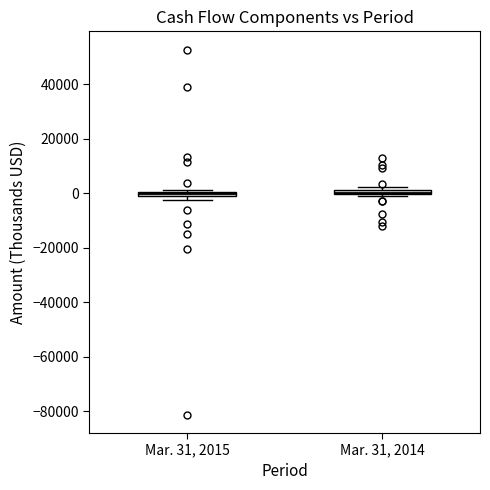

Where is the lower edge of the box for Mar. 31, 2014 on the y-axis? The values are not printed on the chart, so give them approximately, as read against the axis.

0